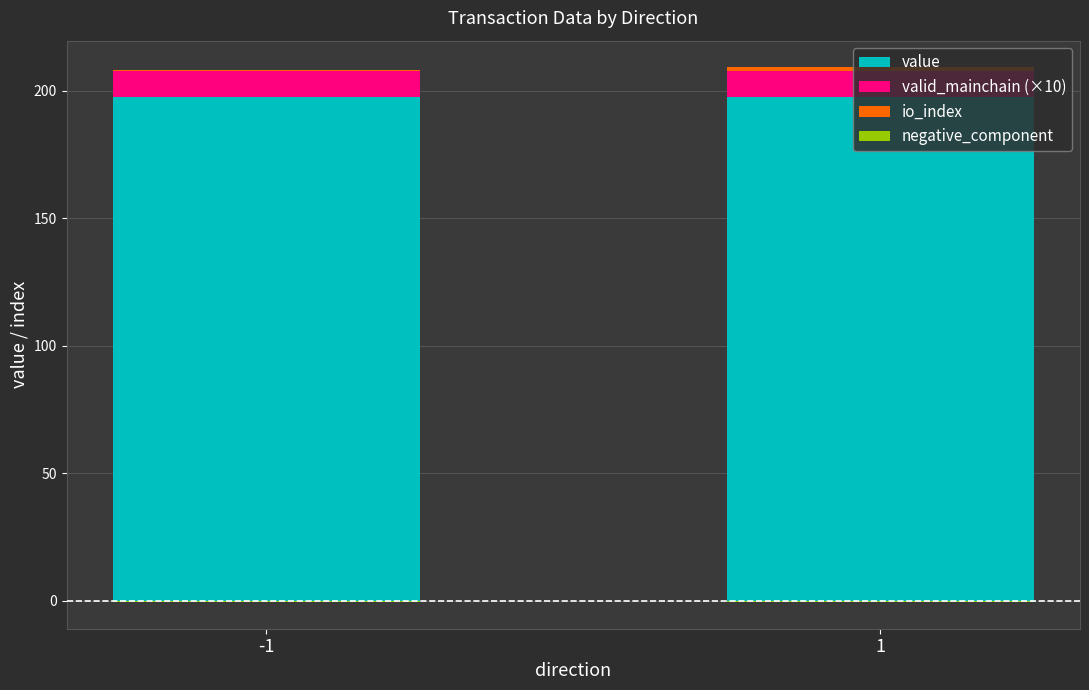

Between -1 and 1, which series saw the biggest shift?

io_index